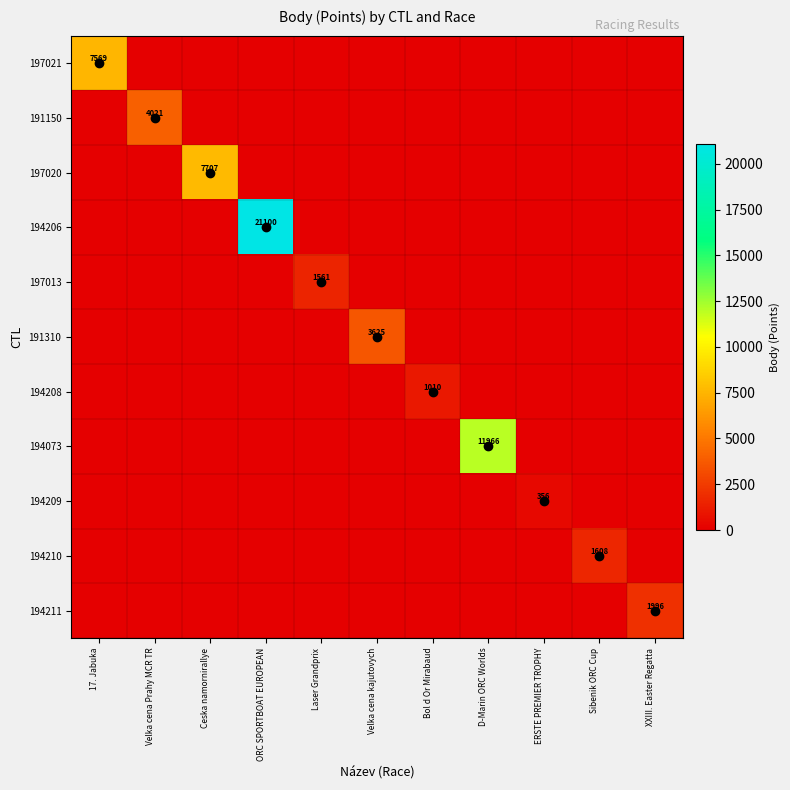

The 194210 series shows 0 at XXIII. Easter Regatta. True or false?

True